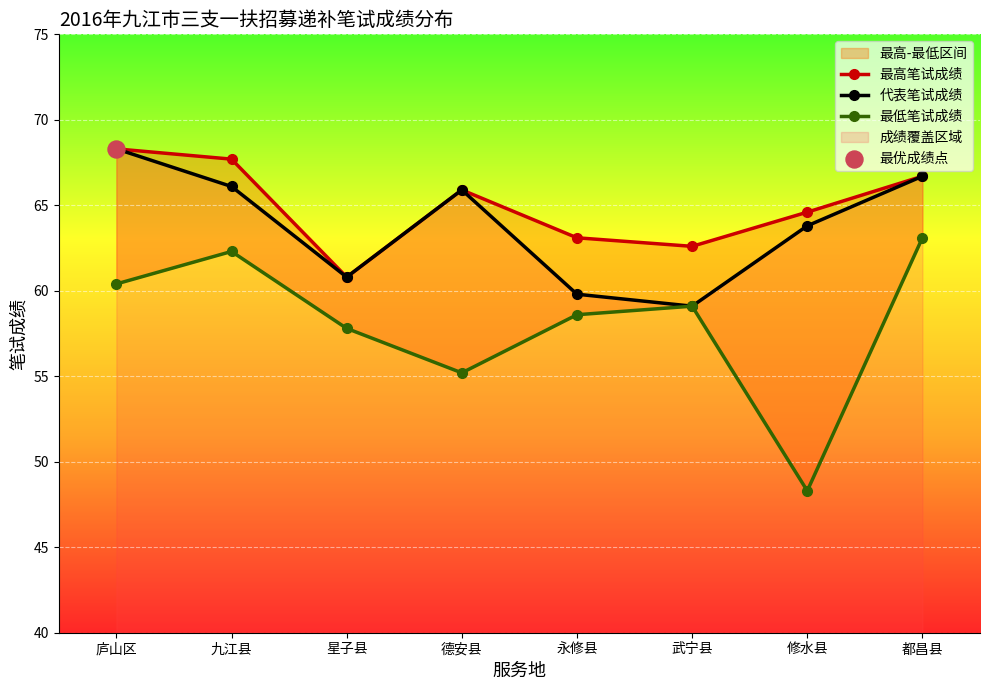

Which series has the widest spread of Y values?

最低笔试成绩